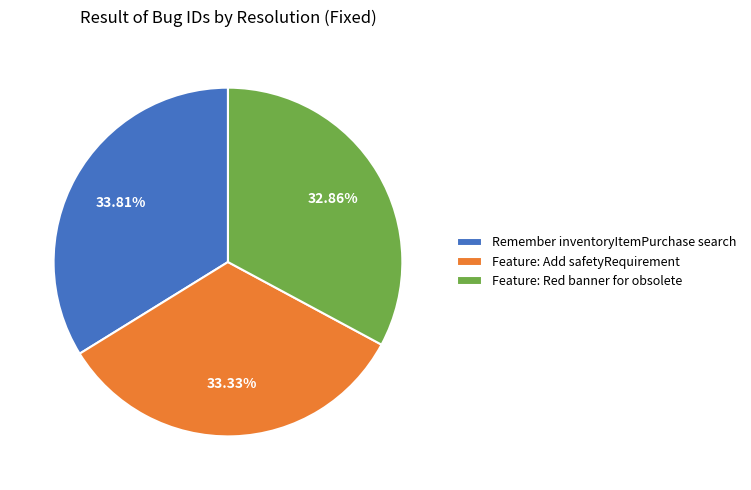

What is the ratio of the value at Remember inventoryItemPurchase search to the value at Feature: Add safetyRequirement?

1.0